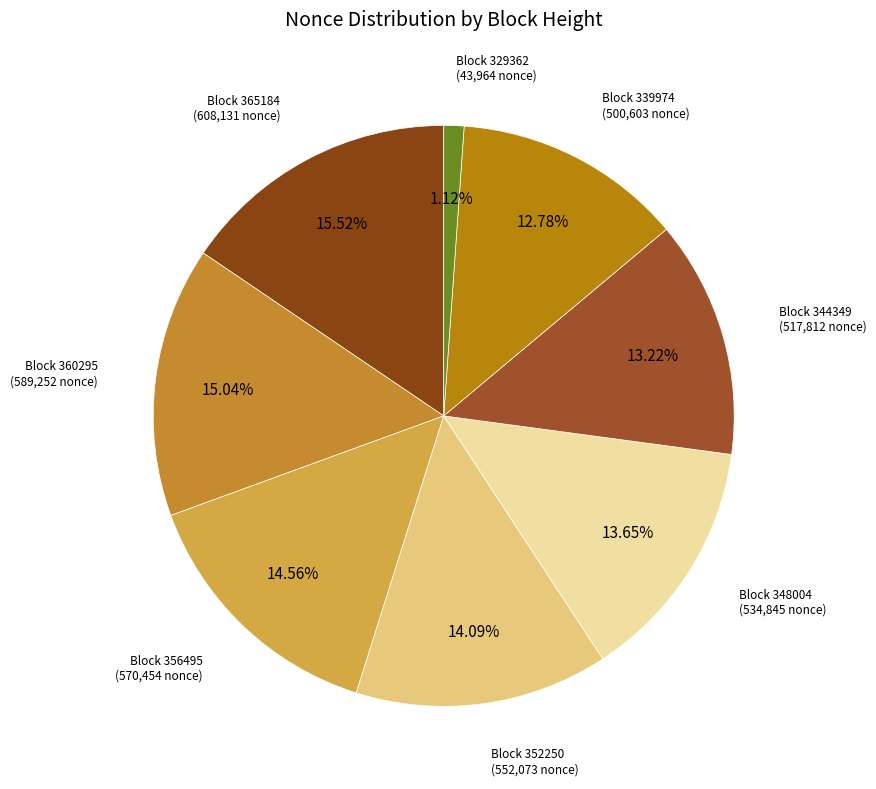

How many slices are in this pie chart?

8